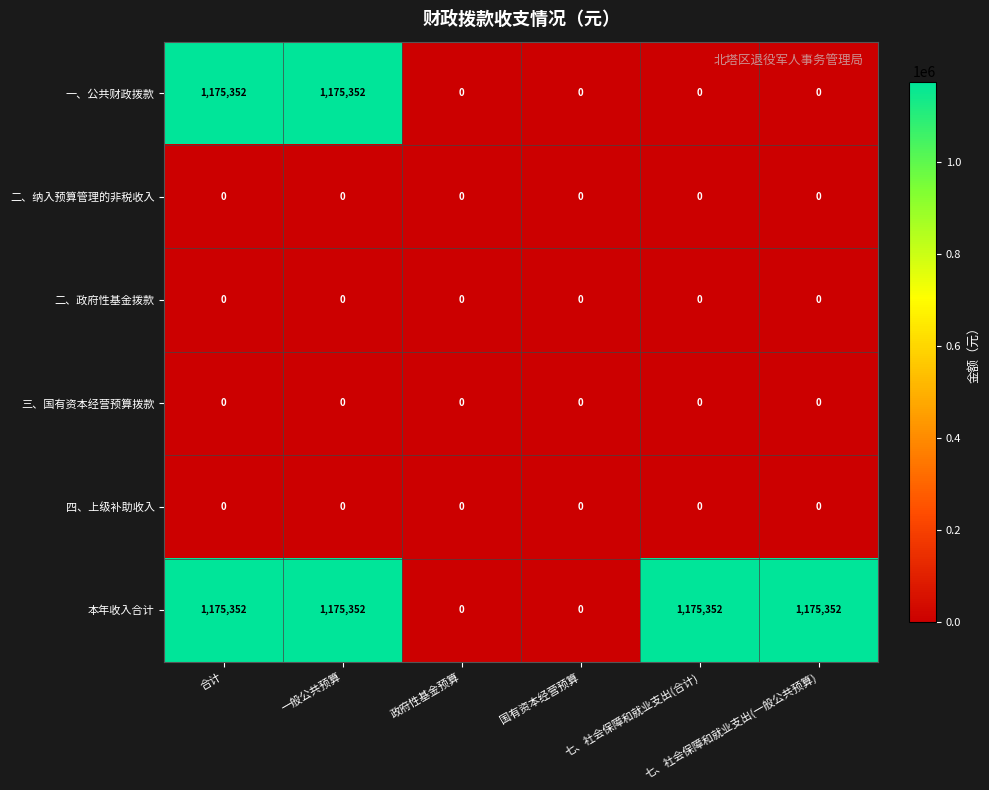

What is the greatest value displayed?

1175352